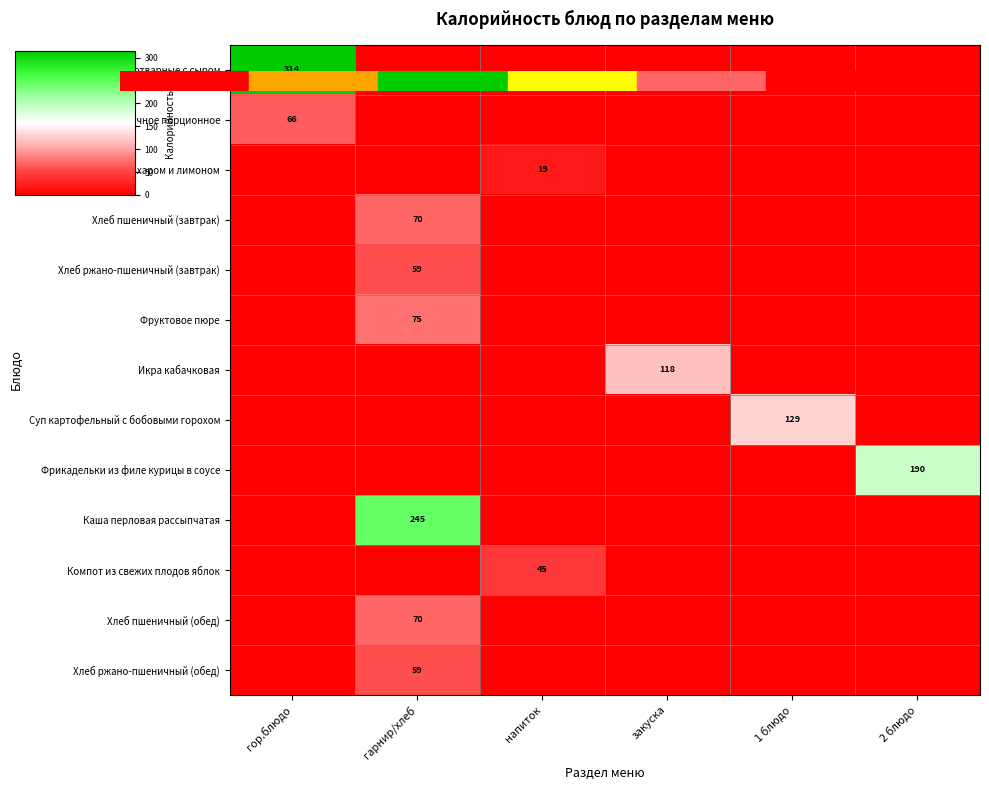

True or false: Фрикадельки из филе курицы в соусе has a value of 68.8 at гор.блюдо.

False